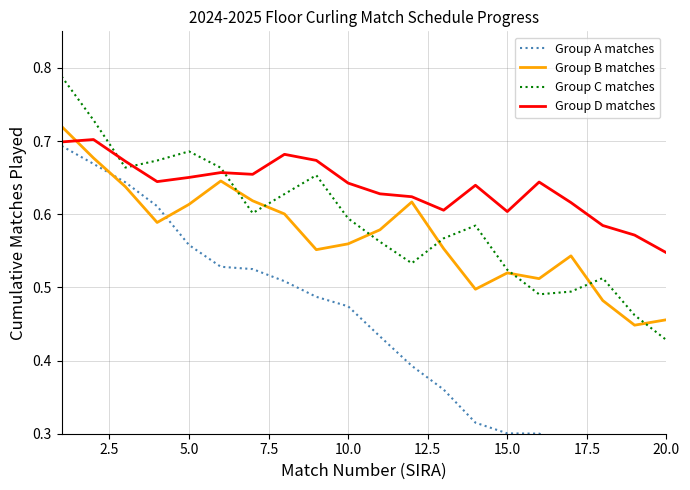

True or false: Group C matches and Group D matches cross at least once.

True